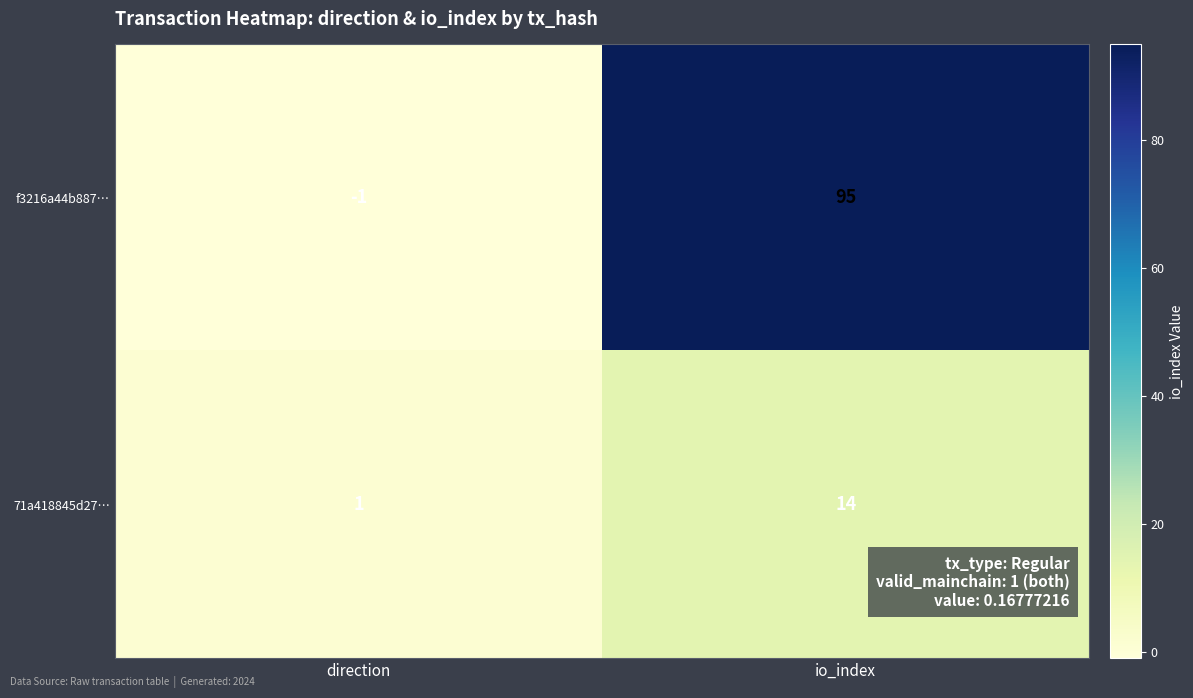

List the series in order of their overall mean, lowest first.

71a418845d27…, f3216a44b887…